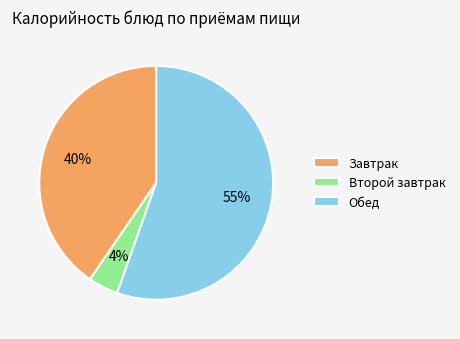

Is it true that Завтрак is 27% of the pie?

False